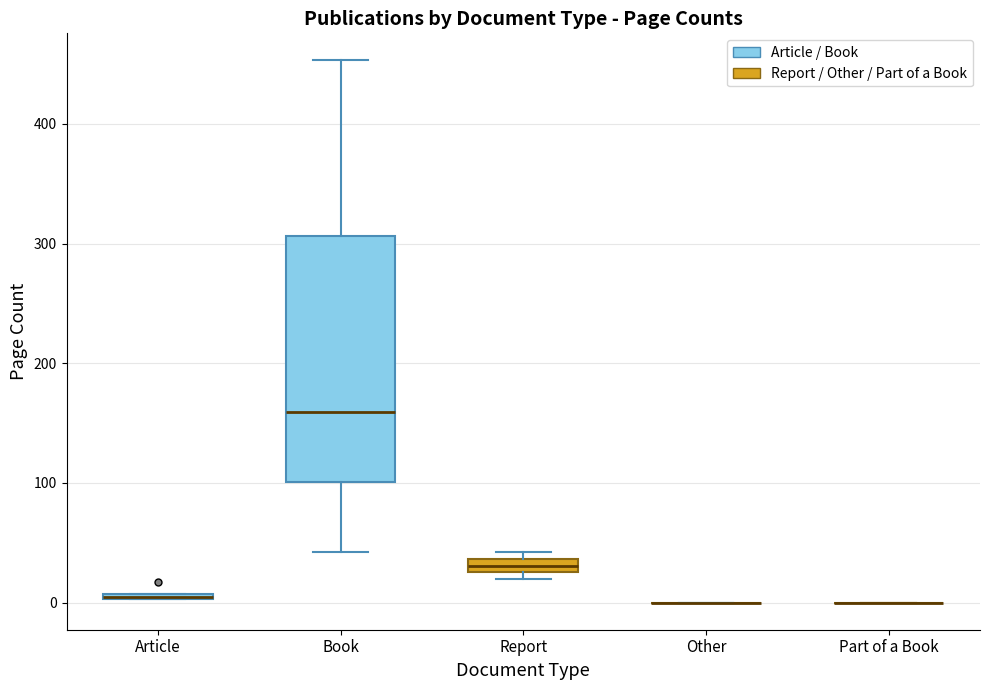

Comparing the boxes themselves (not the whiskers), which one is the tallest?

Book